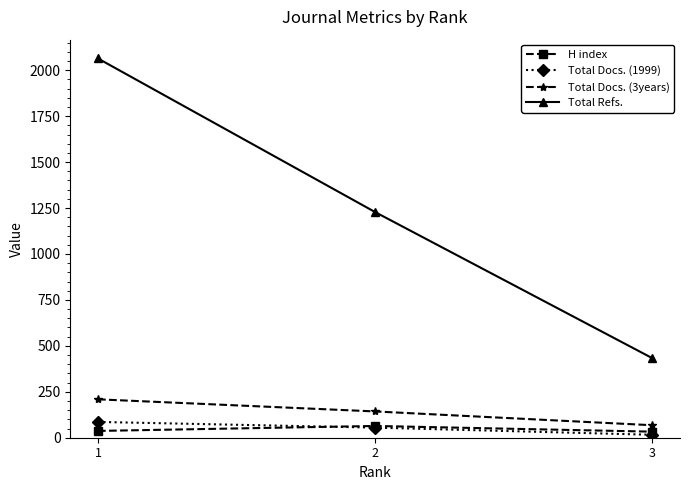

What are all the series names shown in the legend?

H index, Total Docs. (1999), Total Docs. (3years), Total Refs.